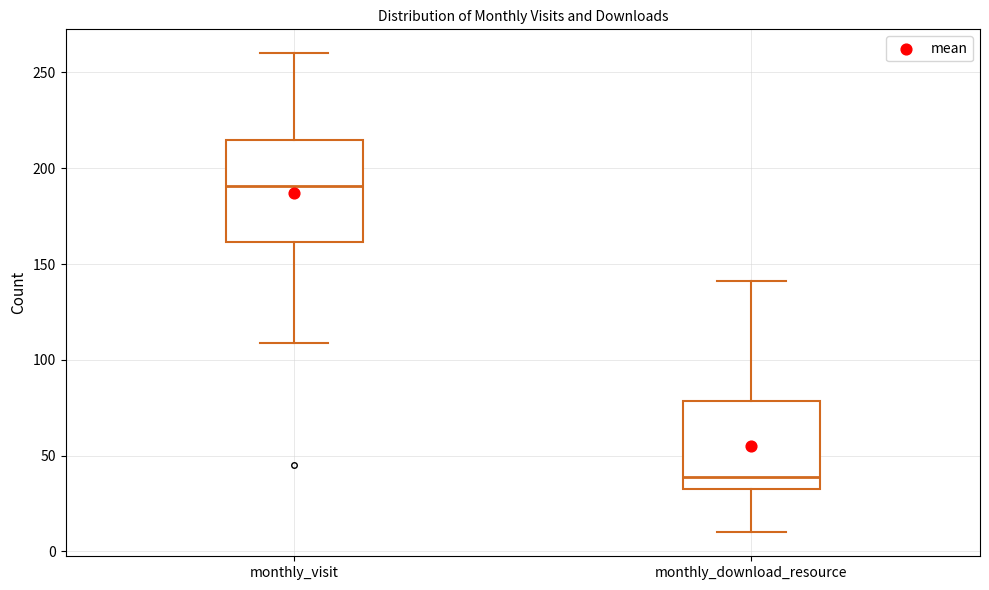

Reading left to right, transcribe this box plot: for each box, give where its median line is, the range the box spans, and where its two whiskers end, as read against the y-axis. The values are not printed on the chart, so give them approximately, as read against the axis.

monthly_visit: median 190, box 160 to 215, whiskers 110 to 260
monthly_download_resource: median 40, box 35 to 80, whiskers 10 to 140